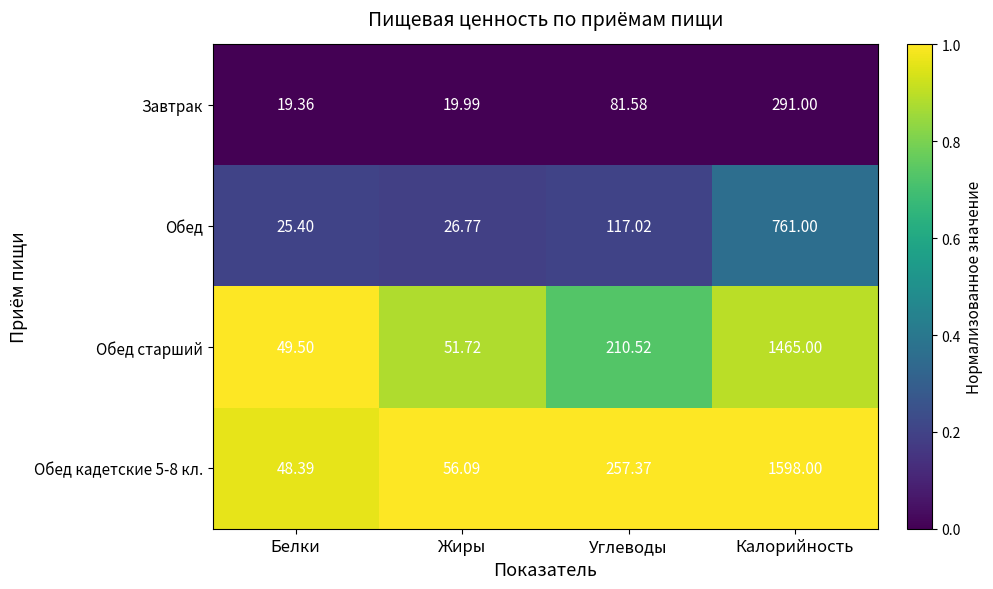

List the labels in order of Обед value, largest first.

Калорийность, Углеводы, Жиры, Белки